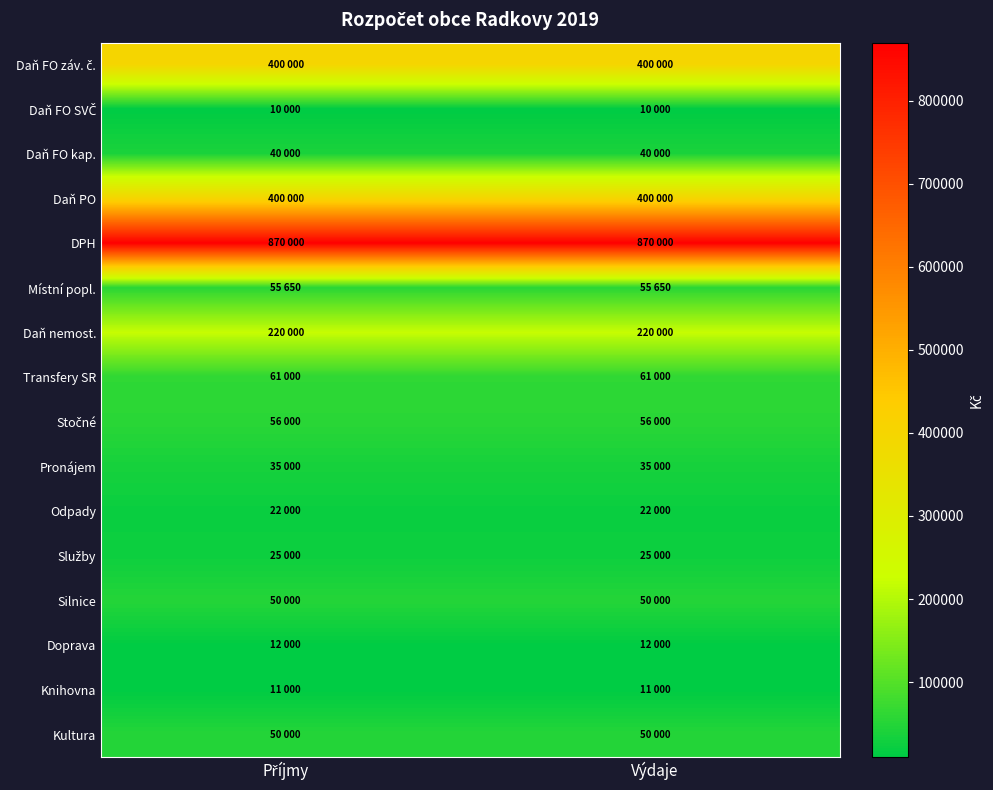

Which series changed the most between Příjmy and Výdaje?

Daň FO záv. č.